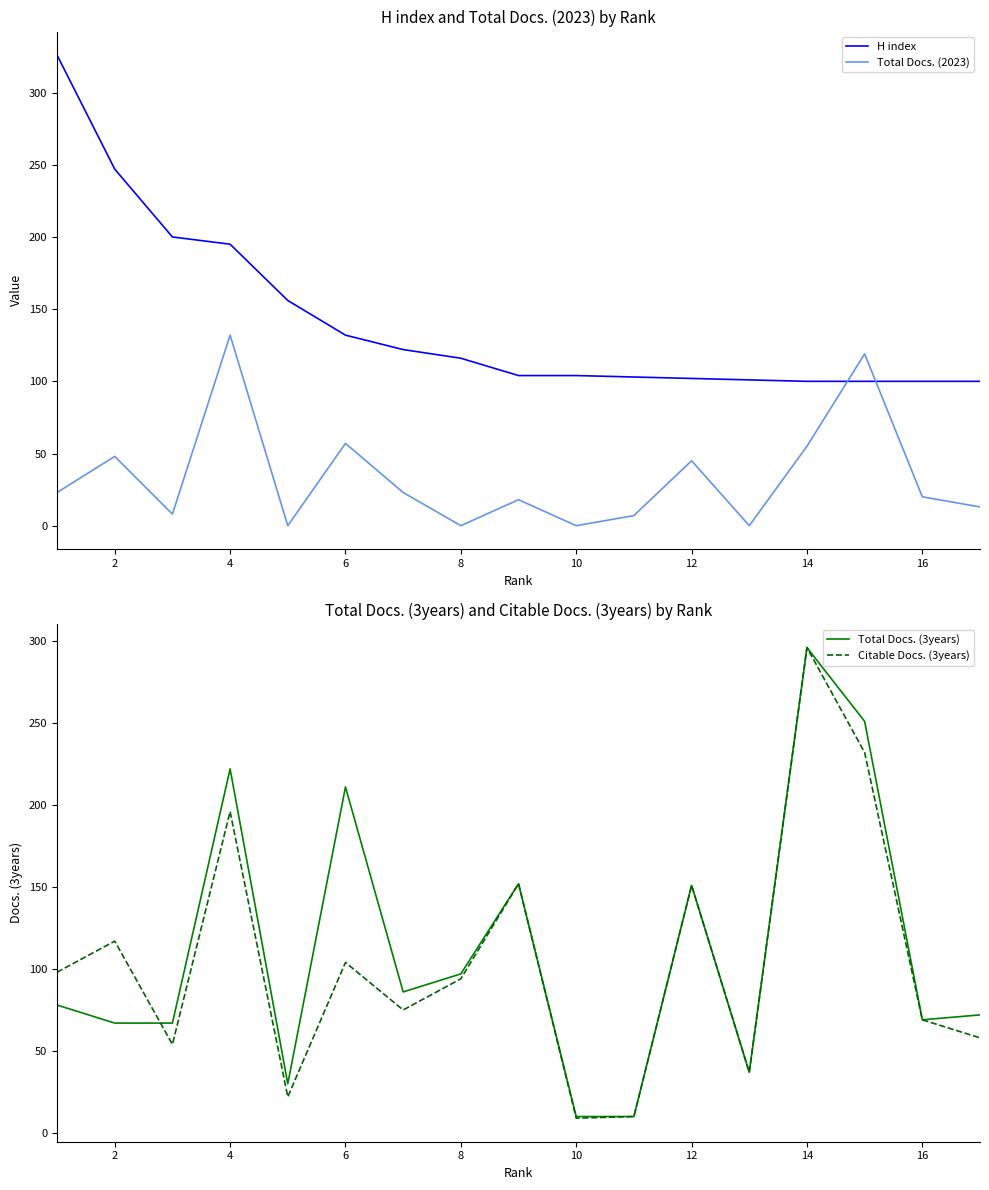

True or false: Total Docs. (2023) and H index cross at least once.

True